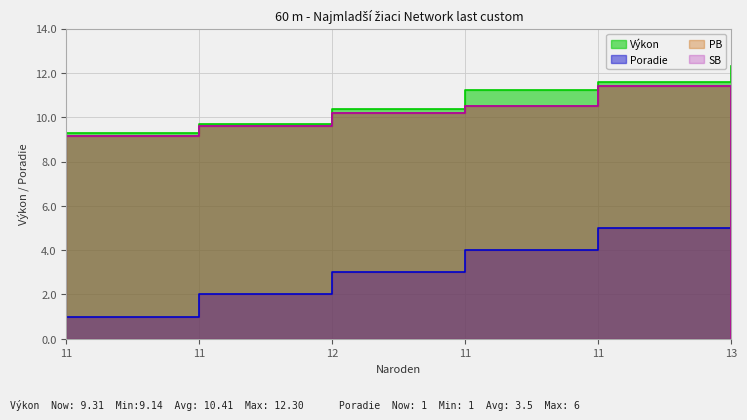

At which label is PB closest to 5?

11